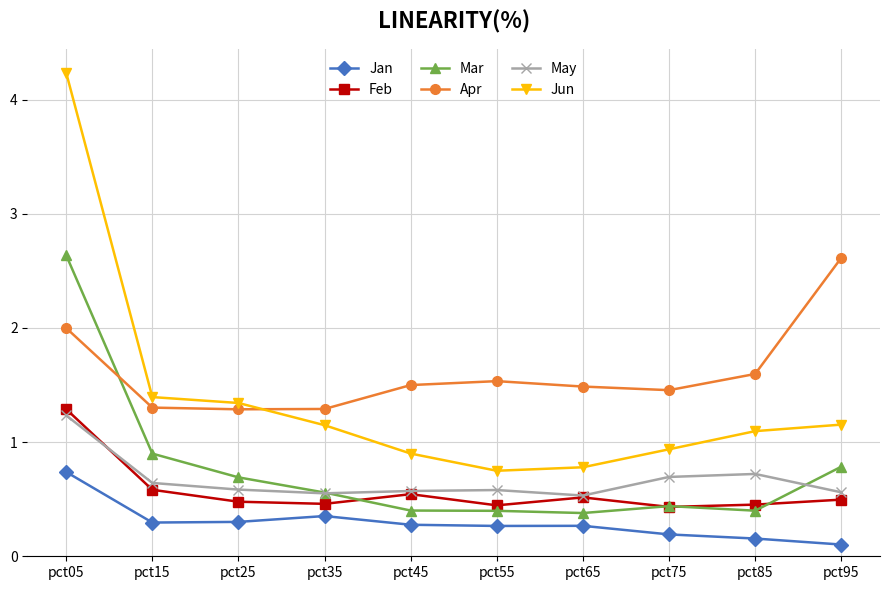

What is the value of the Jan point at the 3rd from the left?

0.3